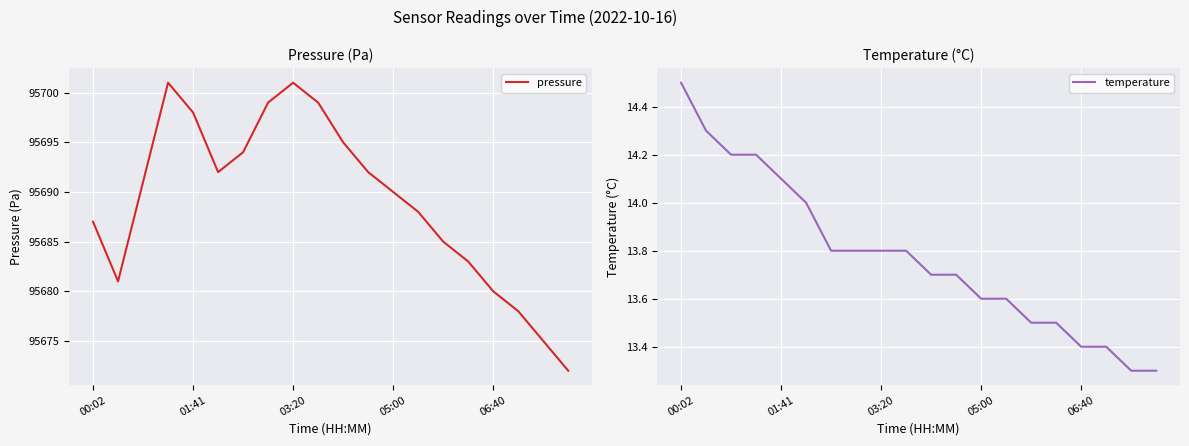

Rank the series by their average value, from lowest to highest.

temperature, pressure